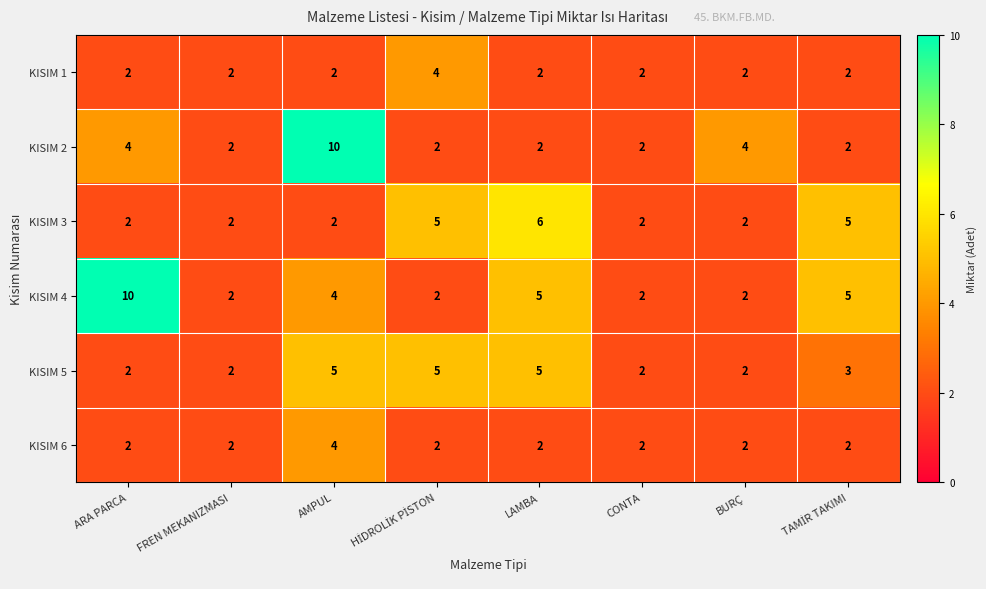

Between LAMBA and CONTA, which series saw the biggest shift?

KISIM 3